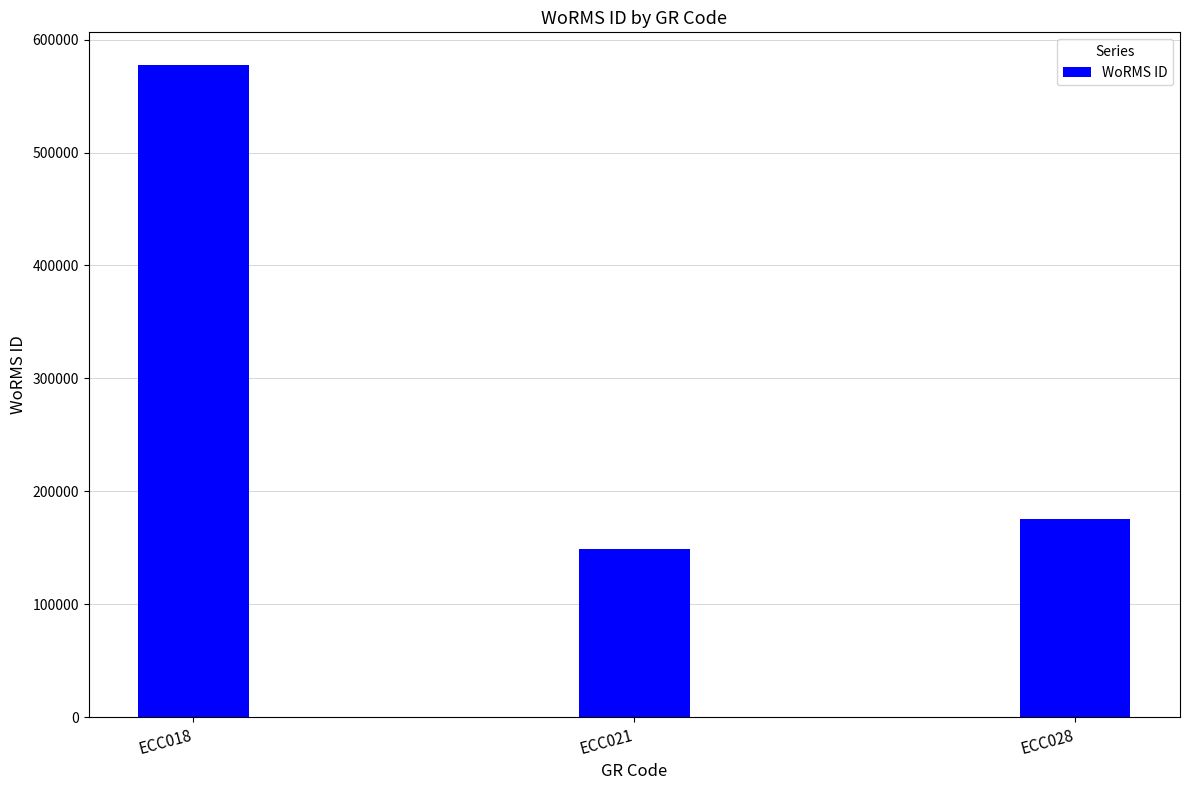

Where is the data nearest to the value 363365?

ECC028